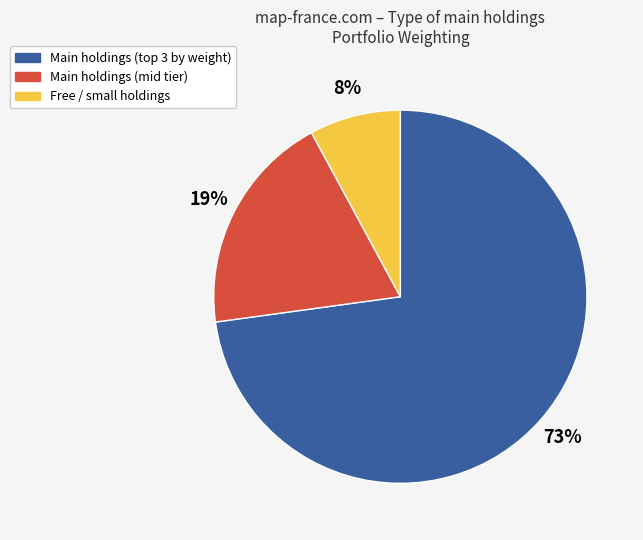

Is there a majority slice in this chart?

Yes